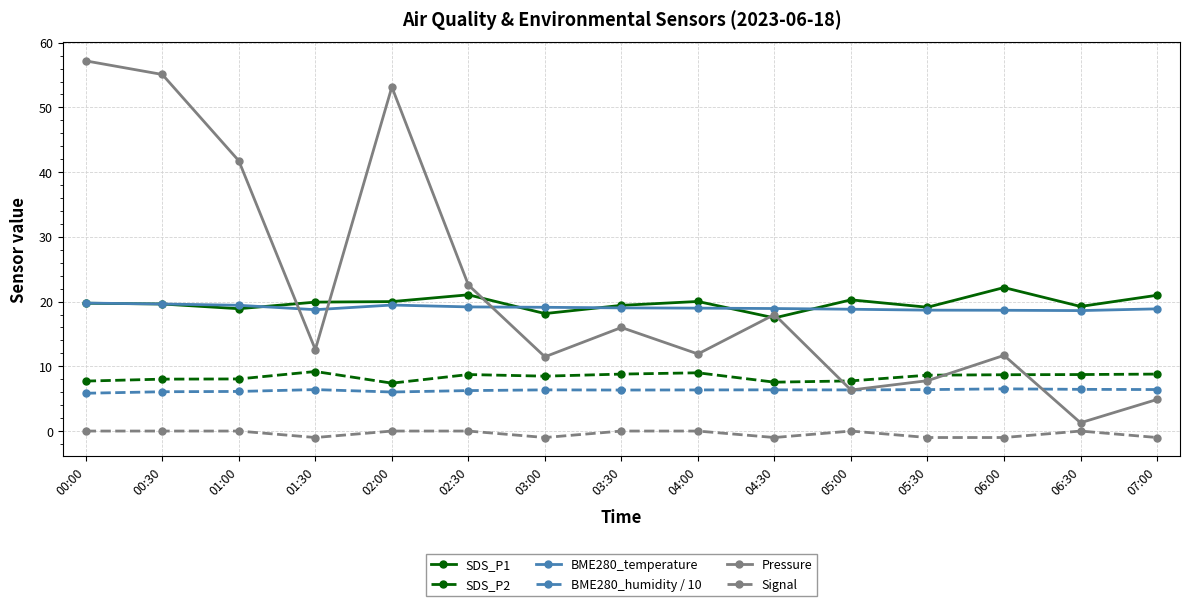

The BME280_temperature series shows 26.9 at 06:30. True or false?

False